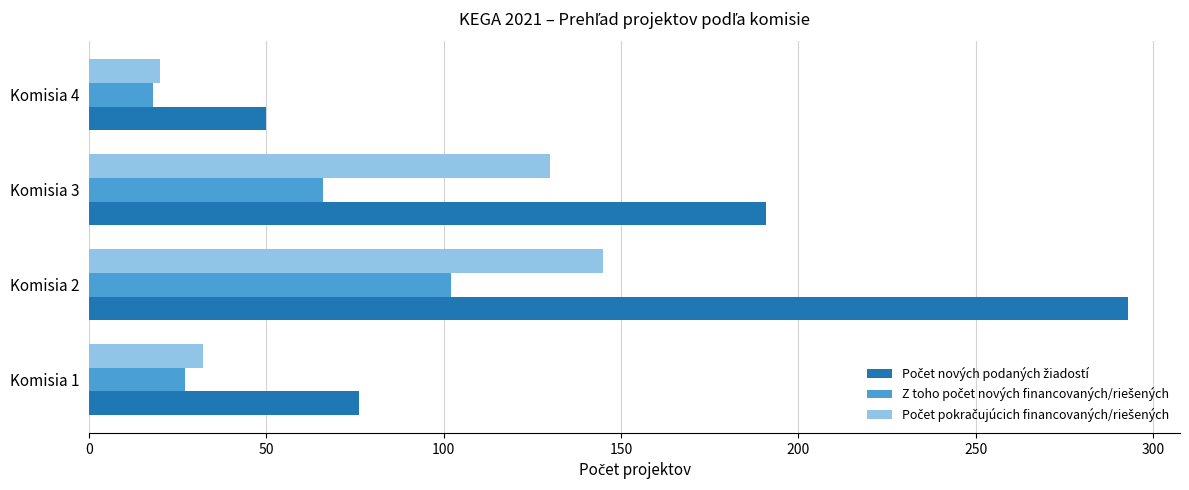

What is the minimum value shown in the chart?

18